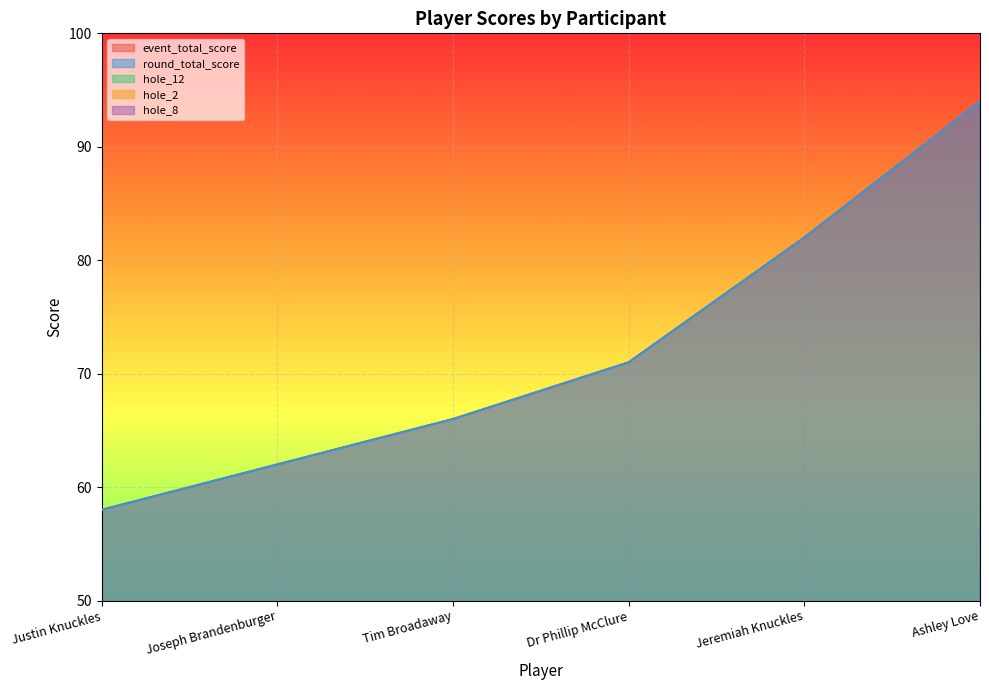

What is the average value of the event_total_score series?

72